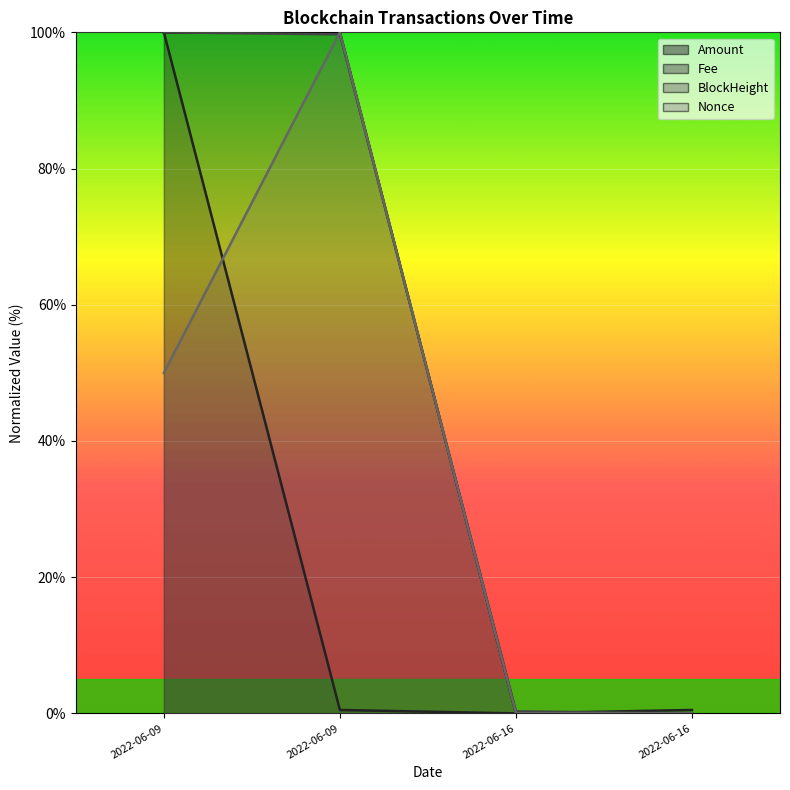

True or false: Amount has a value of 130.9 at 2022-06-09.

False